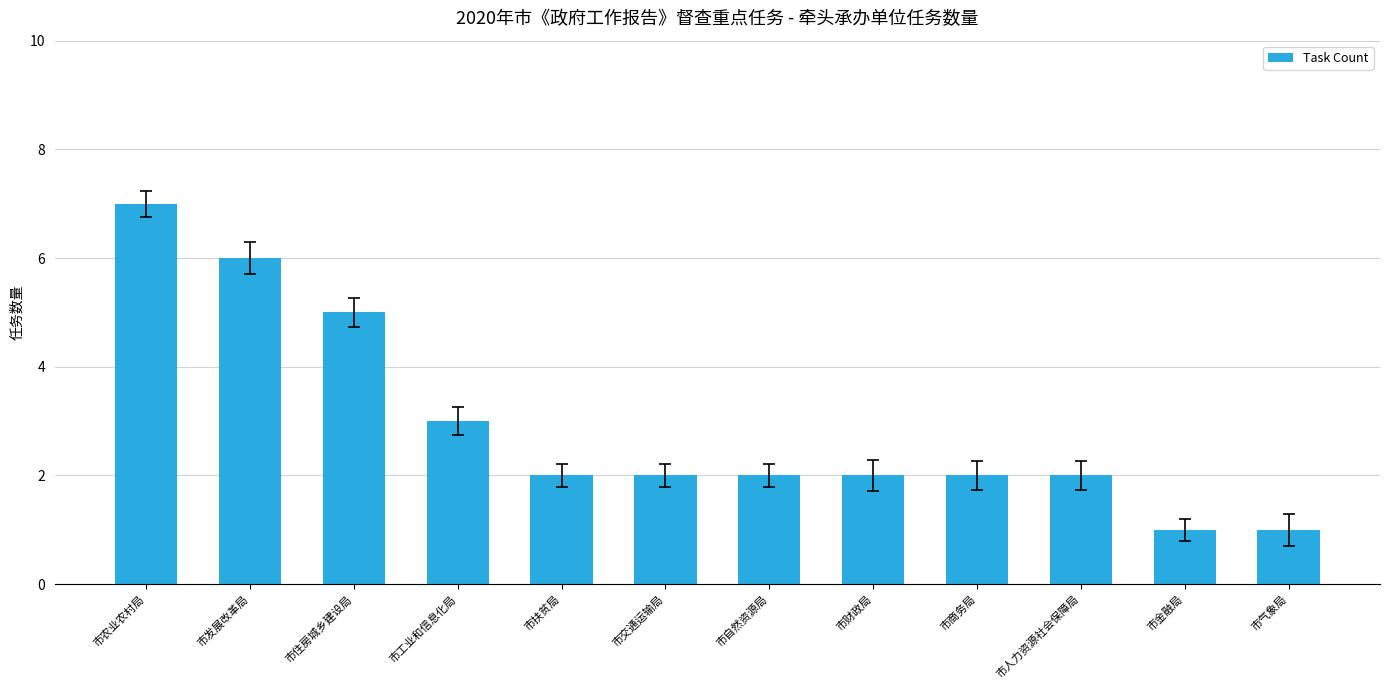

How many data points does each series have?

12